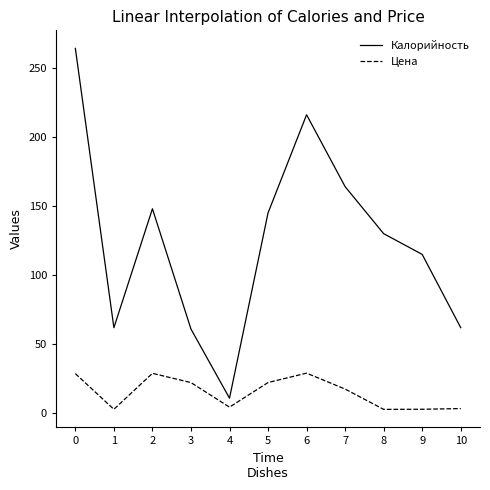

List the series in order of their overall mean, lowest first.

Цена, Калорийность